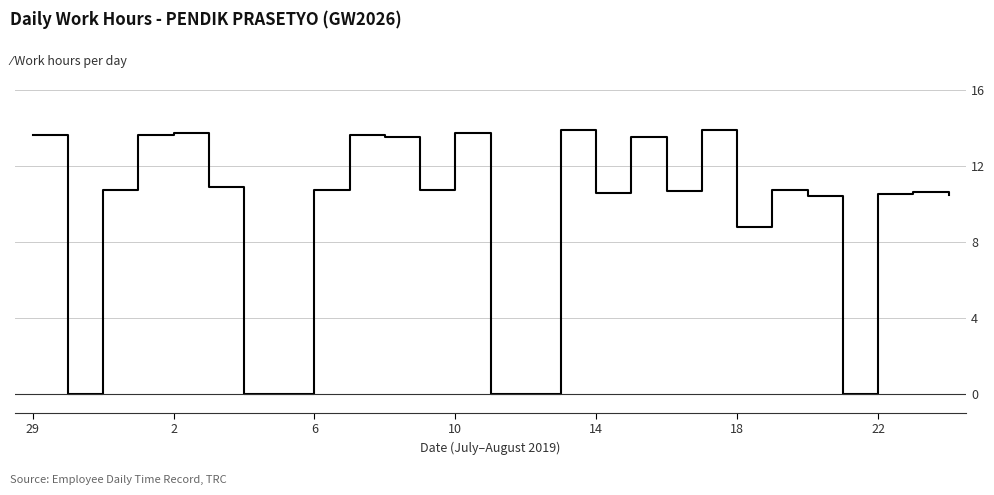

What is the difference between the maximum and minimum values?

13.9